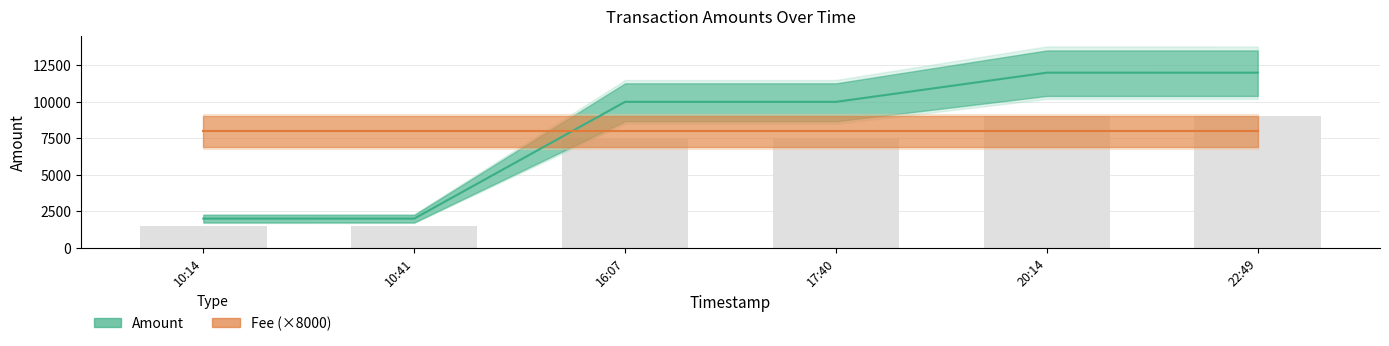

Reading right to left, list all the values displayed in this chart.

Amount: 2017-01-07 10:14:10=2000	2017-01-07 10:41:18=1999	2017-01-07 16:07:21=10000	2017-01-07 17:40:35=9999	2017-01-07 20:14:39=12000	2017-01-07 22:49:59=11999
Fee: 2017-01-07 10:14:10=1	2017-01-07 10:41:18=1	2017-01-07 16:07:21=1	2017-01-07 17:40:35=1	2017-01-07 20:14:39=1	2017-01-07 22:49:59=1